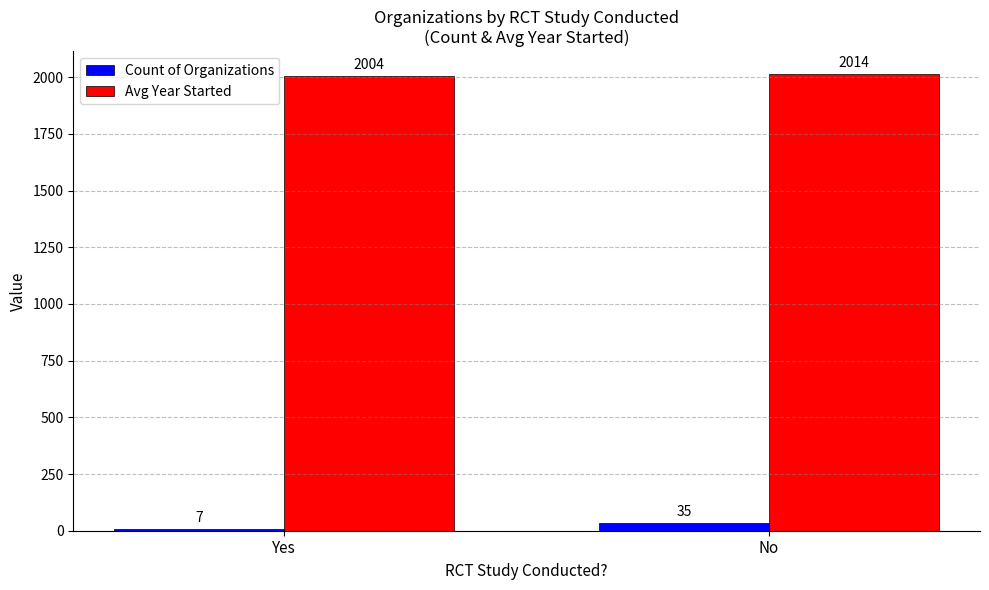

What is the difference between the maximum and minimum values in the Avg Year Started series?

10